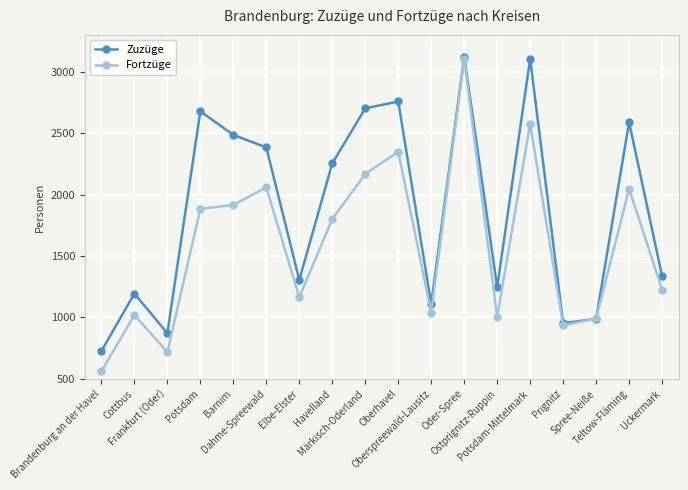

What is the maximum value for Zuzüge?

3122